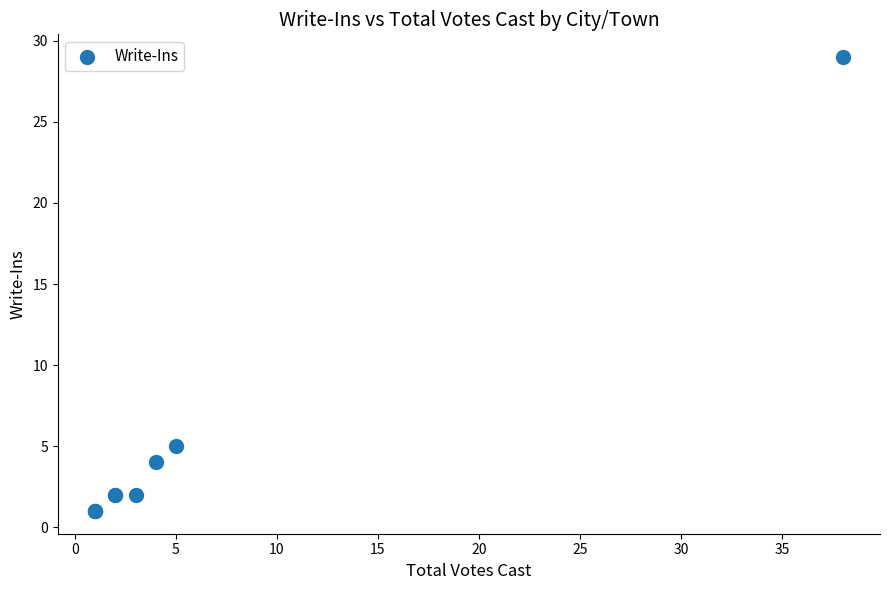

What Y value in the scatter plot is closest to 15?

5